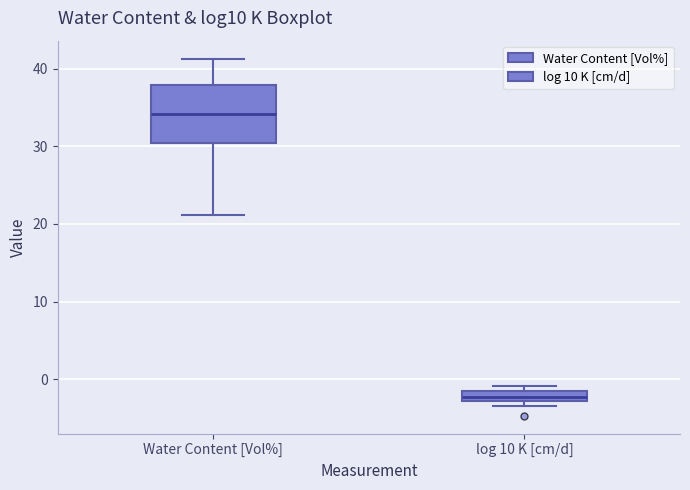

Which box is the tallest, from its lower edge to its upper edge?

Water Content [Vol%]